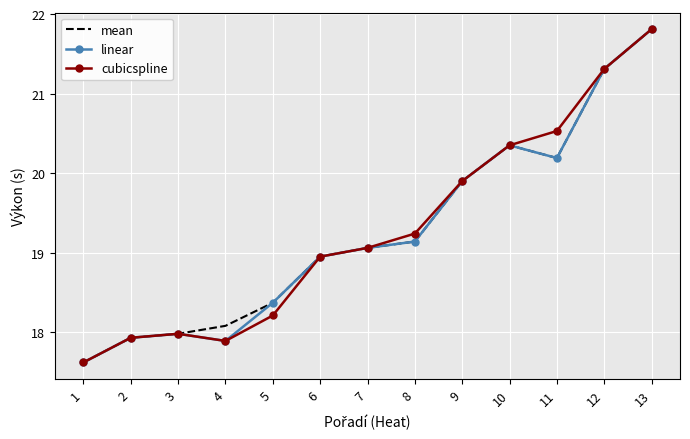

What is the total value across all series at 5?

55.0